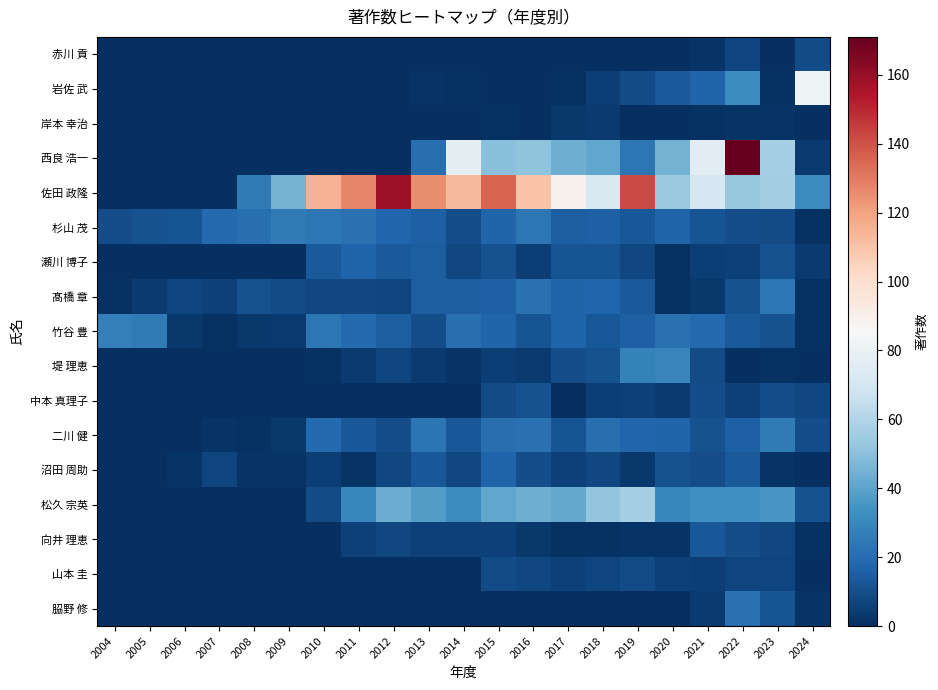

Reading left to right, transcribe all the data shown in this chart.

赤川 貢: 2004=0	2005=0	2006=0	2007=0	2008=0	2009=0	2010=0	2011=0	2012=0	2013=0	2014=0	2015=0	2016=0	2017=0	2018=0	2019=0	2020=0	2021=2	2022=7	2023=0	2024=9
岩佐 武: 2004=0	2005=0	2006=0	2007=0	2008=0	2009=0	2010=0	2011=0	2012=0	2013=2	2014=1	2015=0	2016=0	2017=1	2018=5	2019=9	2020=14	2021=17	2022=32	2023=1	2024=82
岸本 幸治: 2004=0	2005=0	2006=0	2007=0	2008=0	2009=0	2010=0	2011=0	2012=0	2013=0	2014=0	2015=1	2016=0	2017=3	2018=4	2019=0	2020=0	2021=1	2022=2	2023=2	2024=0
西良 浩一: 2004=0	2005=0	2006=0	2007=0	2008=0	2009=0	2010=0	2011=0	2012=0	2013=21	2014=77	2015=50	2016=51	2017=44	2018=41	2019=24	2020=45	2021=76	2022=171	2023=57	2024=4
佐田 政隆: 2004=0	2005=0	2006=0	2007=0	2008=25	2009=45	2010=115	2011=127	2012=158	2013=125	2014=113	2015=135	2016=110	2017=89	2018=72	2019=142	2020=54	2021=71	2022=53	2023=56	2024=31
杉山 茂: 2004=10	2005=11	2006=12	2007=19	2008=21	2009=25	2010=24	2011=22	2012=18	2013=16	2014=10	2015=17	2016=24	2017=15	2018=16	2019=13	2020=17	2021=12	2022=10	2023=9	2024=1
瀬川 博子: 2004=0	2005=0	2006=0	2007=0	2008=0	2009=0	2010=14	2011=17	2012=14	2013=15	2014=8	2015=11	2016=5	2017=12	2018=12	2019=8	2020=1	2021=5	2022=6	2023=11	2024=4
髙橋 章: 2004=1	2005=4	2006=7	2007=6	2008=11	2009=9	2010=8	2011=8	2012=7	2013=15	2014=15	2015=16	2016=22	2017=17	2018=18	2019=14	2020=1	2021=3	2022=11	2023=24	2024=1
竹谷 豊: 2004=27	2005=25	2006=3	2007=1	2008=3	2009=4	2010=24	2011=19	2012=15	2013=10	2014=21	2015=17	2016=12	2017=17	2018=13	2019=16	2020=22	2021=19	2022=14	2023=11	2024=1
堤 理恵: 2004=0	2005=0	2006=0	2007=0	2008=0	2009=0	2010=1	2011=4	2012=7	2013=4	2014=2	2015=5	2016=4	2017=10	2018=11	2019=28	2020=29	2021=9	2022=0	2023=1	2024=0
中本 真理子: 2004=0	2005=0	2006=0	2007=0	2008=0	2009=0	2010=0	2011=0	2012=0	2013=0	2014=0	2015=9	2016=11	2017=0	2018=5	2019=6	2020=4	2021=10	2022=6	2023=10	2024=8
二川 健: 2004=0	2005=0	2006=0	2007=2	2008=1	2009=3	2010=19	2011=13	2012=10	2013=23	2014=13	2015=21	2016=22	2017=12	2018=21	2019=18	2020=17	2021=11	2022=16	2023=25	2024=10
沼田 周助: 2004=0	2005=0	2006=2	2007=7	2008=2	2009=2	2010=5	2011=2	2012=8	2013=13	2014=8	2015=17	2016=10	2017=6	2018=8	2019=3	2020=11	2021=10	2022=14	2023=2	2024=0
松久 宗英: 2004=0	2005=0	2006=0	2007=0	2008=0	2009=0	2010=9	2011=30	2012=43	2013=38	2014=32	2015=41	2016=44	2017=42	2018=52	2019=57	2020=30	2021=33	2022=33	2023=36	2024=11
向井 理恵: 2004=0	2005=0	2006=0	2007=0	2008=0	2009=0	2010=0	2011=6	2012=8	2013=6	2014=6	2015=6	2016=3	2017=1	2018=1	2019=2	2020=2	2021=13	2022=10	2023=8	2024=1
山本 圭: 2004=0	2005=0	2006=0	2007=0	2008=0	2009=0	2010=0	2011=0	2012=0	2013=0	2014=0	2015=9	2016=8	2017=6	2018=7	2019=9	2020=6	2021=5	2022=7	2023=7	2024=0
𦚰野 修: 2004=0	2005=0	2006=0	2007=0	2008=0	2009=0	2010=0	2011=0	2012=0	2013=0	2014=0	2015=0	2016=0	2017=0	2018=0	2019=0	2020=0	2021=4	2022=22	2023=12	2024=2